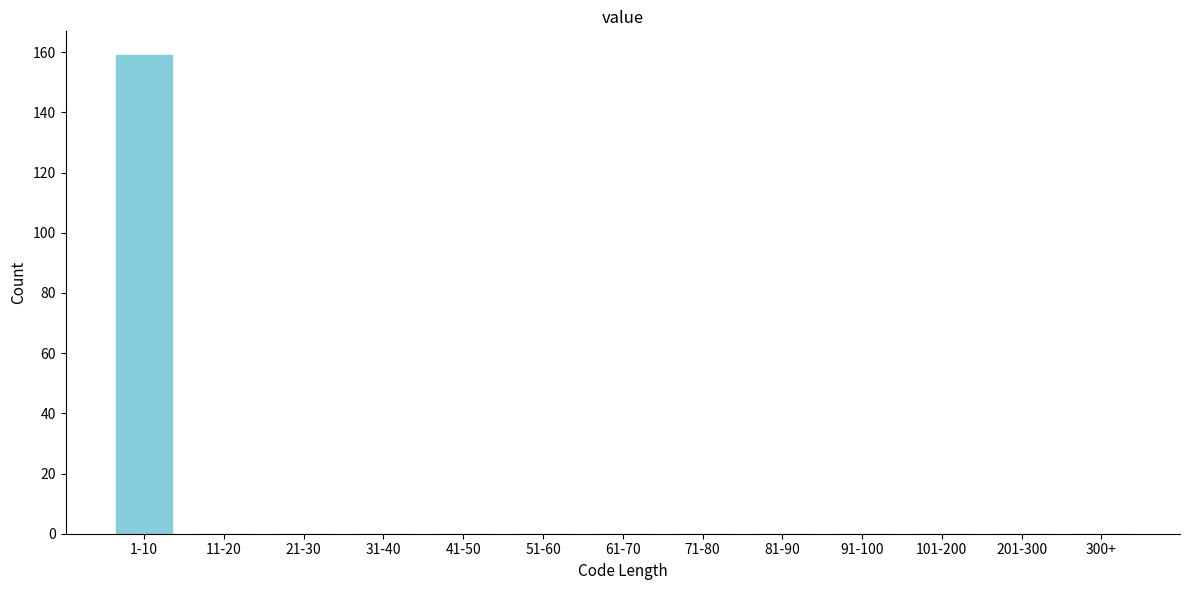

At which category does the chart reach its peak across all series?

1-10